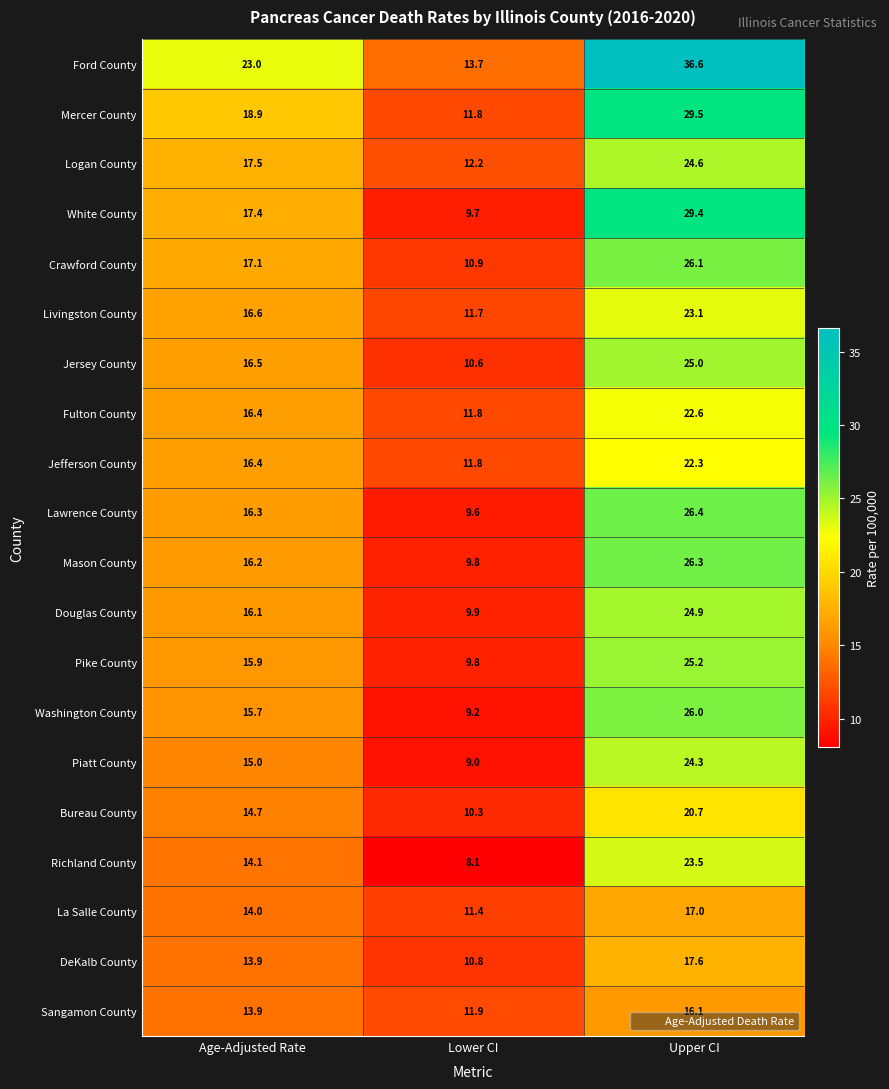

At which category is the sum across all series the highest?

Upper CI